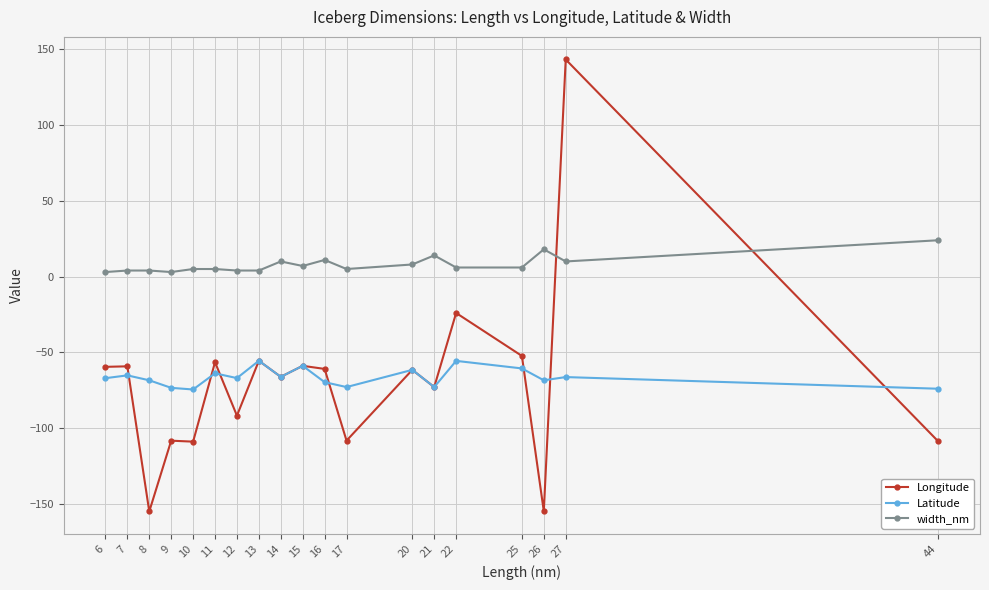

Is it true that Longitude equals -40.7 at 21?

False